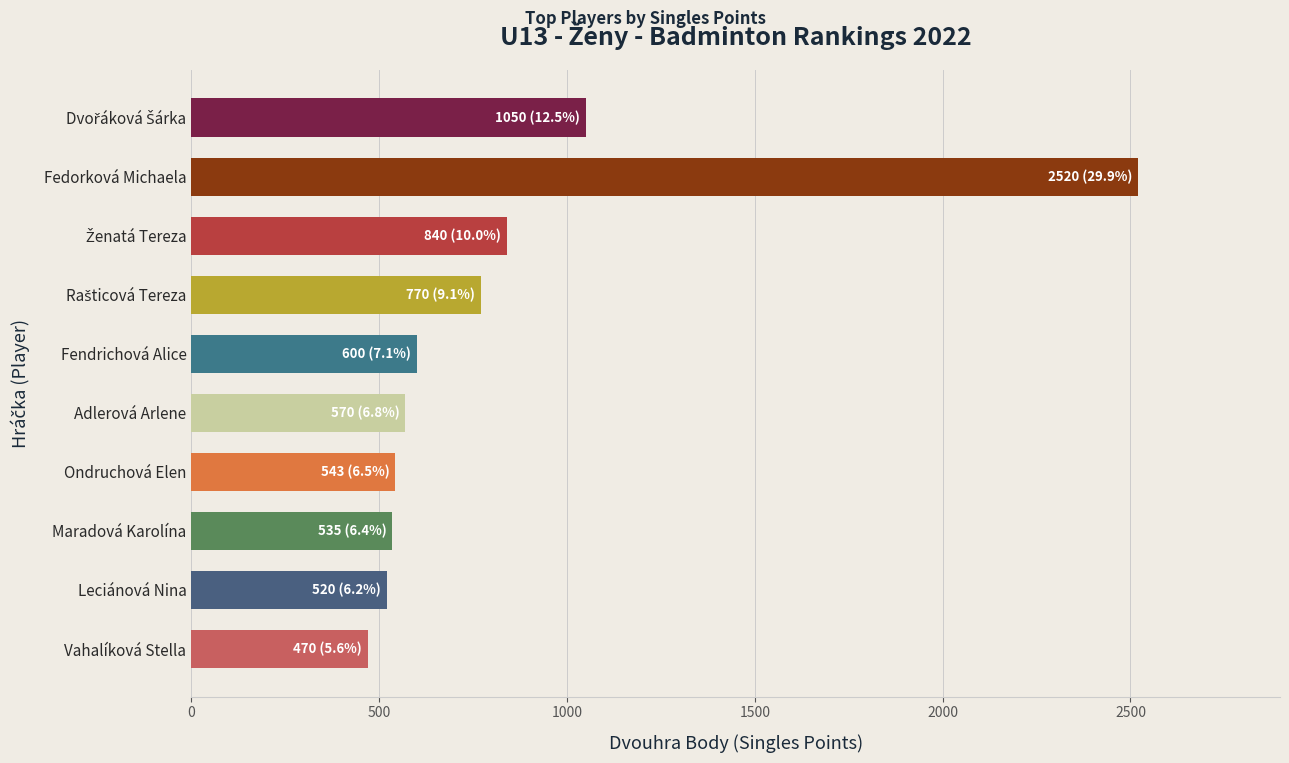

The chart shows a value of 712 at Vahalíková Stella. True or false?

False